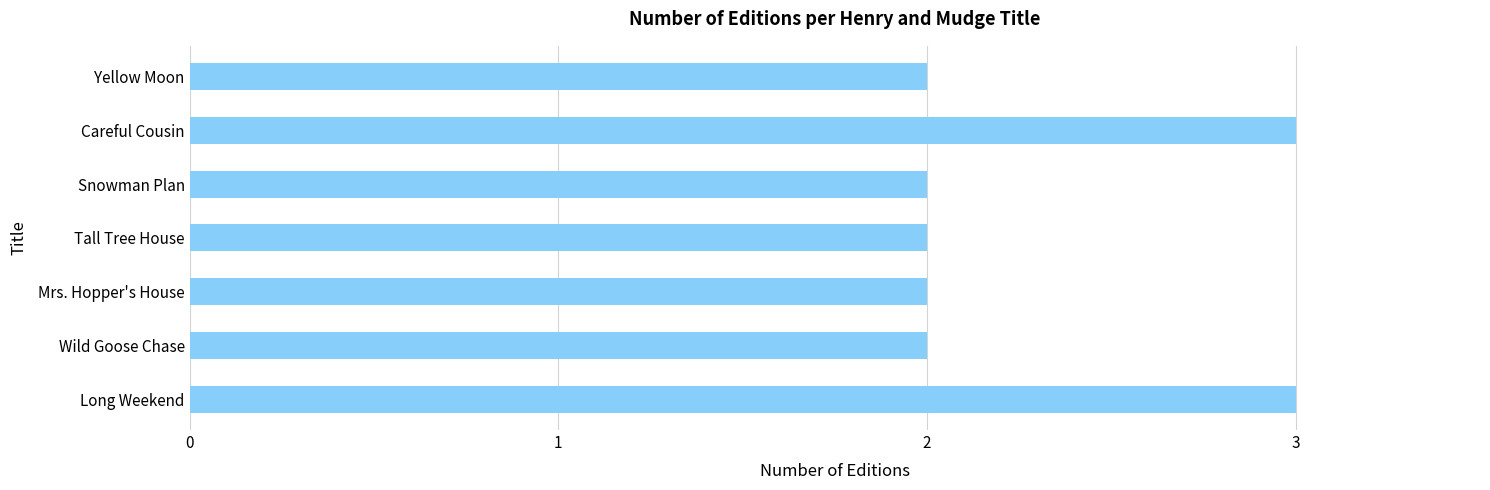

What is the sum of the values at Yellow Moon and Long Weekend?

5